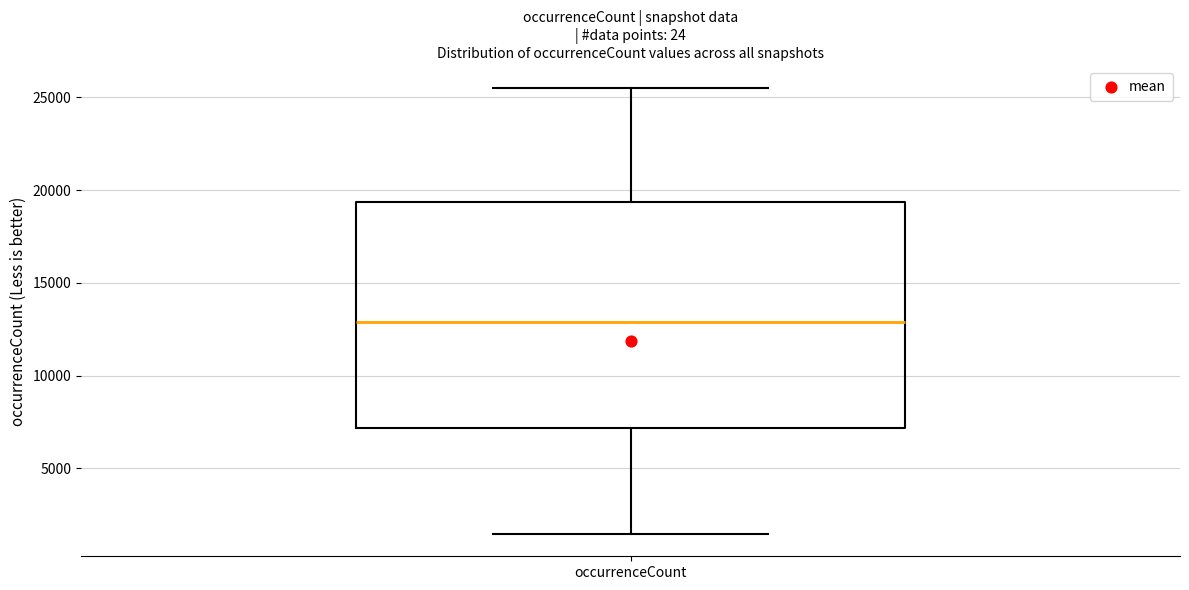

Read this box plot against the y-axis: the position of the median line, the range covered by the box, and the ends of both whiskers. The values are not printed on the chart, so give them approximately, as read against the axis.

median 13000, box 7000 to 19500, whiskers 1500 to 25500